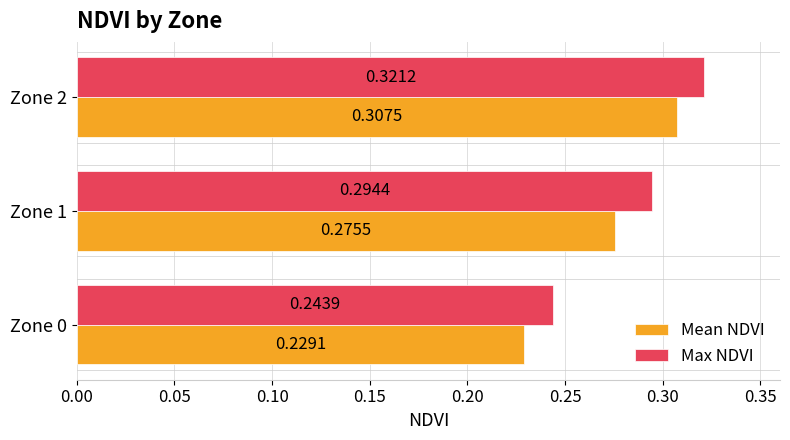

Rank the series at Zone 1 from highest to lowest value.

Max NDVI, Mean NDVI